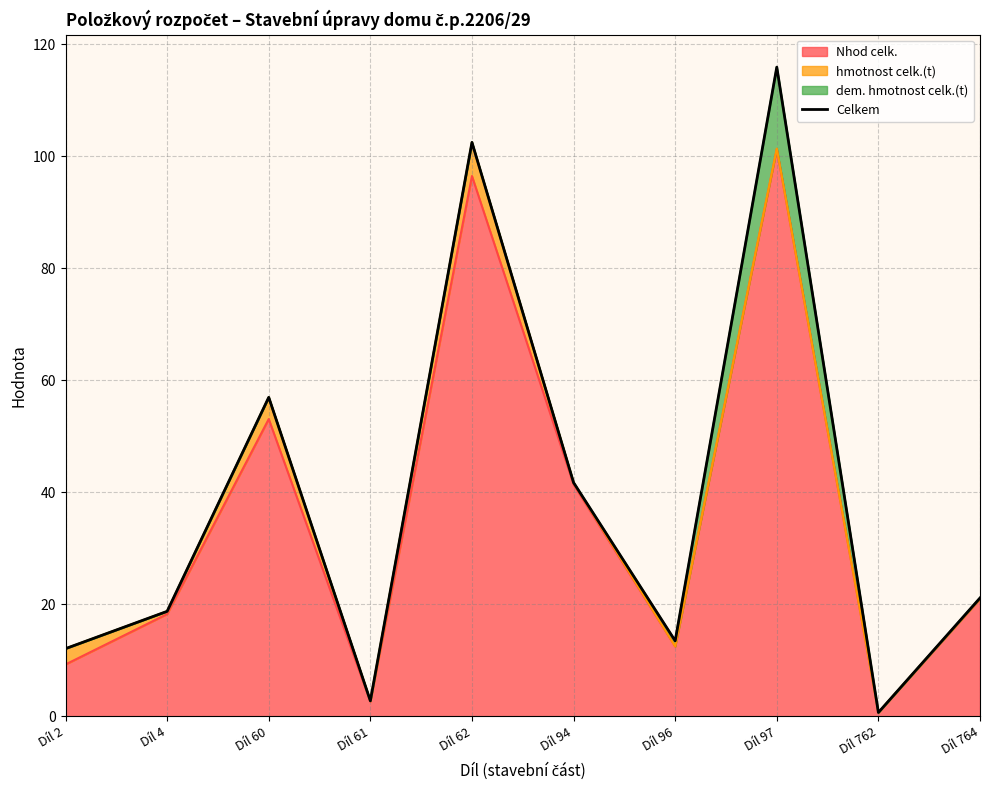

Where is Nhod celk. nearest to the value 50?

Díl 60